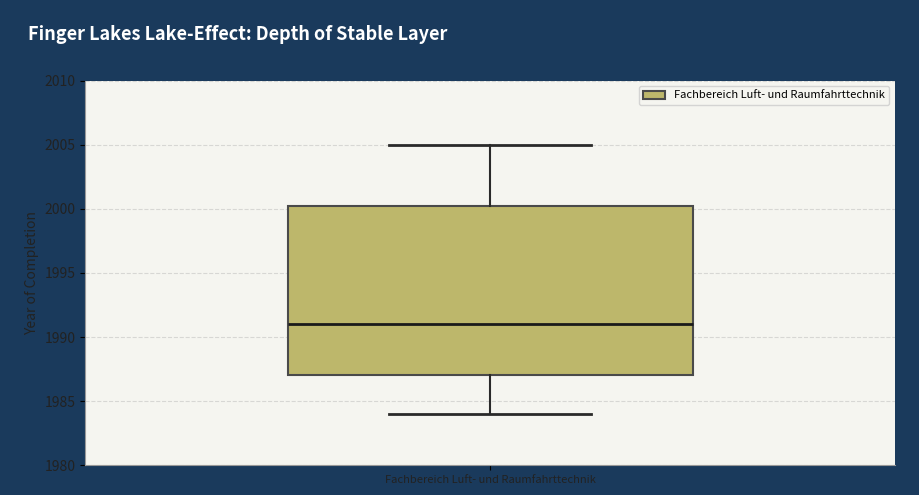

Read this box plot against the y-axis: the position of the median line, the range covered by the box, and the ends of both whiskers. The values are not printed on the chart, so give them approximately, as read against the axis.

median 1991.0, box 1987.0 to 2000.5, whiskers 1984.0 to 2005.0